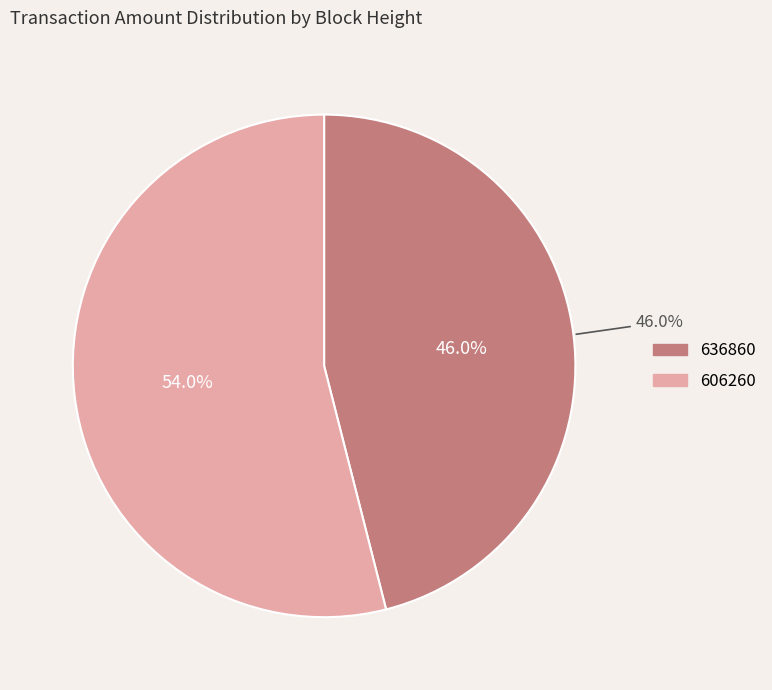

To the nearest percent, what portion does 636860 represent?

46%